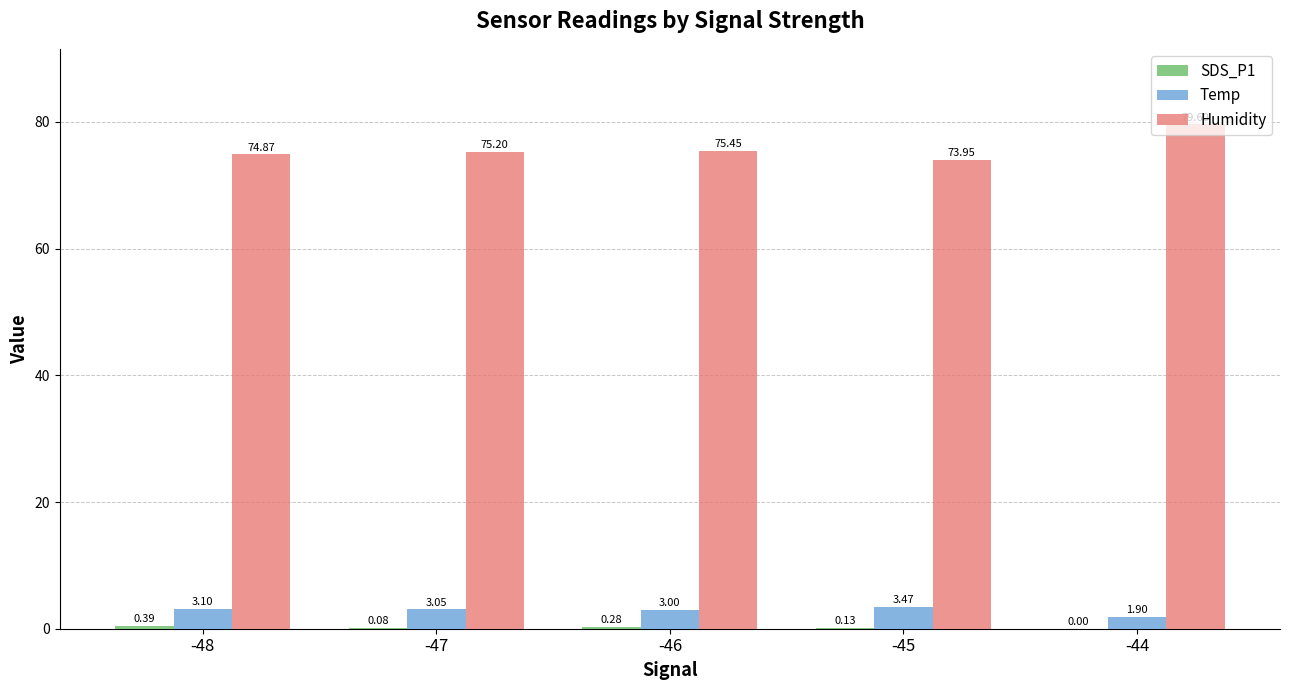

Between -46 and -44, which series saw the biggest shift?

Humidity